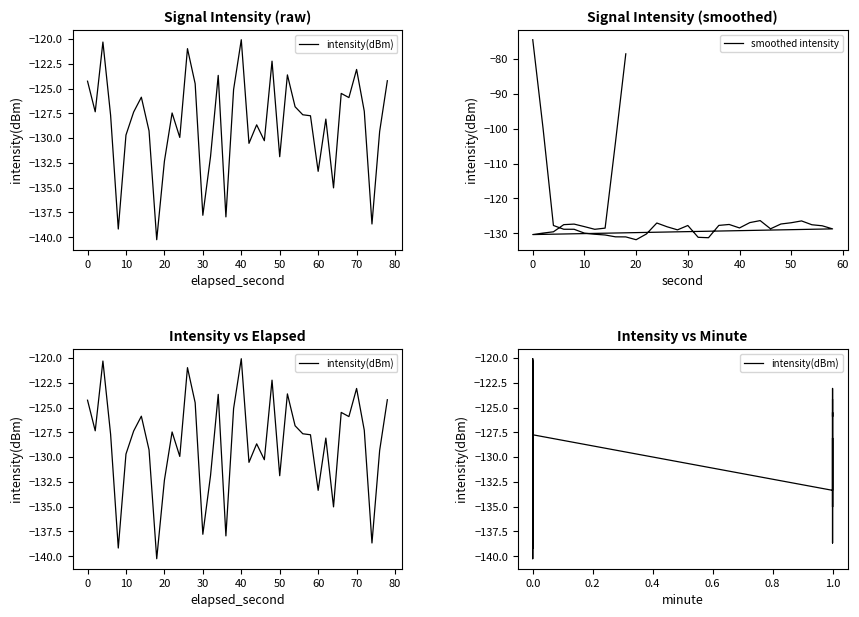

Is the value of intensity(dBm) at 29 greater than the value of smoothed intensity at 36?

Yes